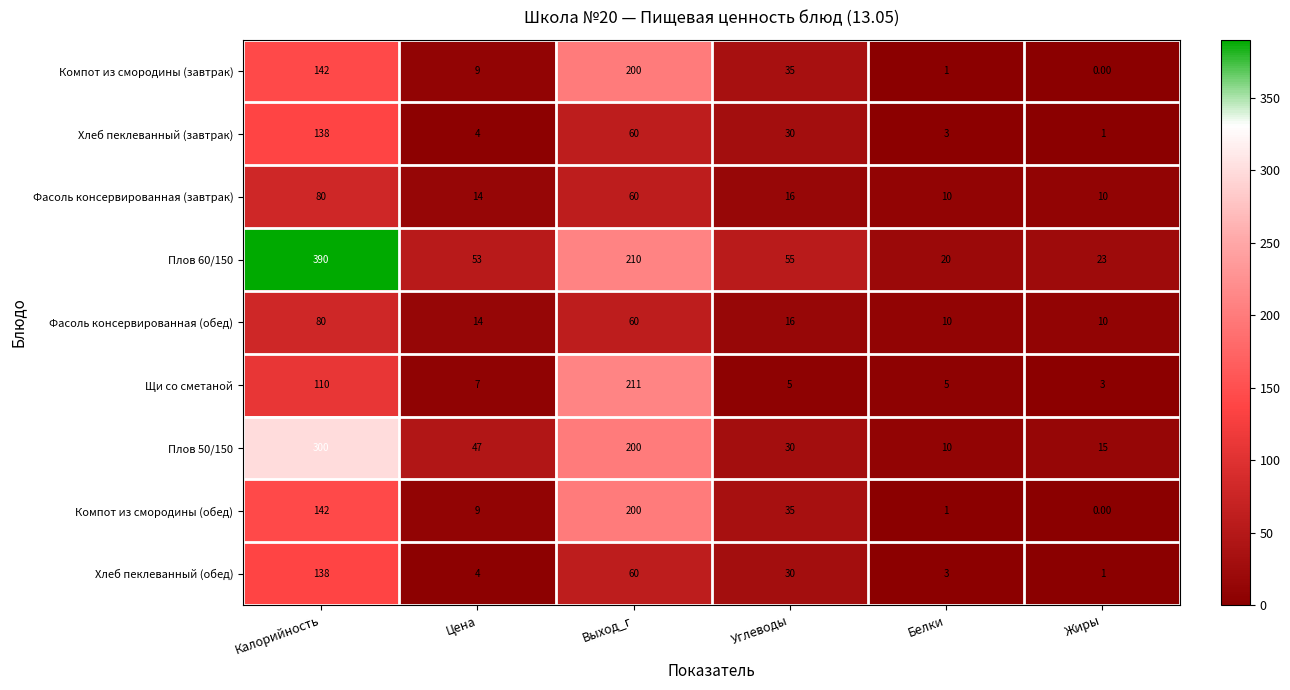

Which series changed the most between Выход_г and Углеводы?

Щи со сметаной